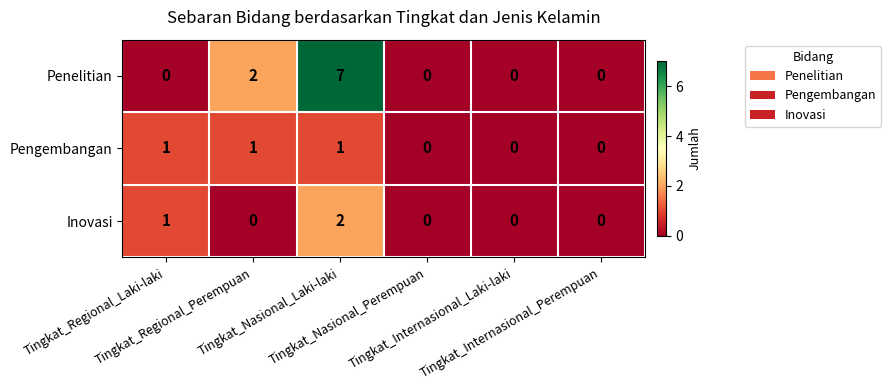

How many distinct data groups are displayed?

3